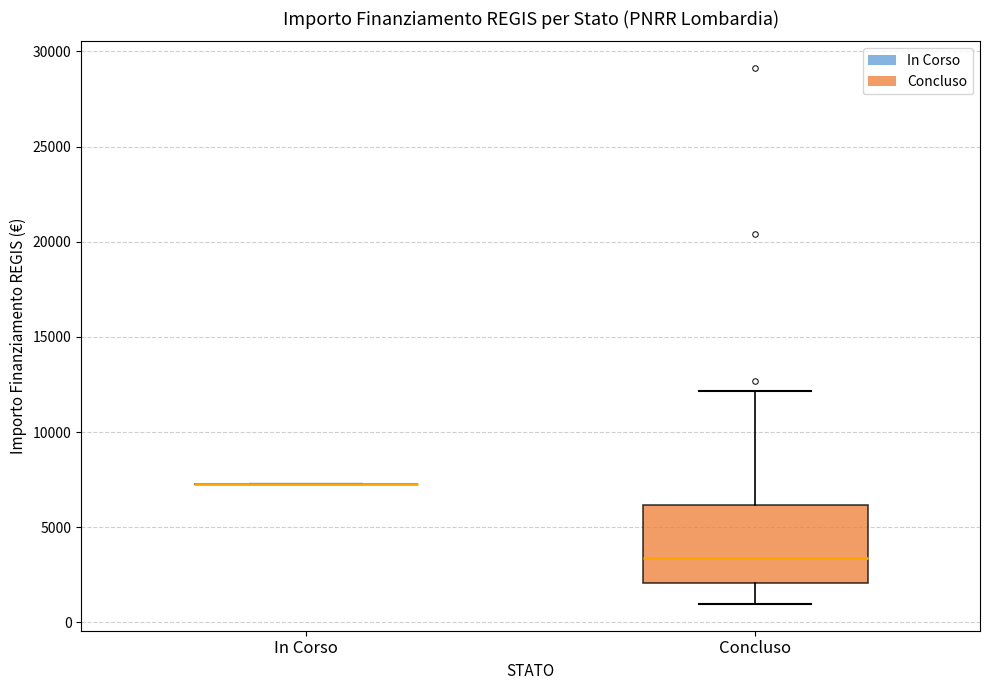

Comparing the boxes themselves (not the whiskers), which one is the tallest?

Concluso